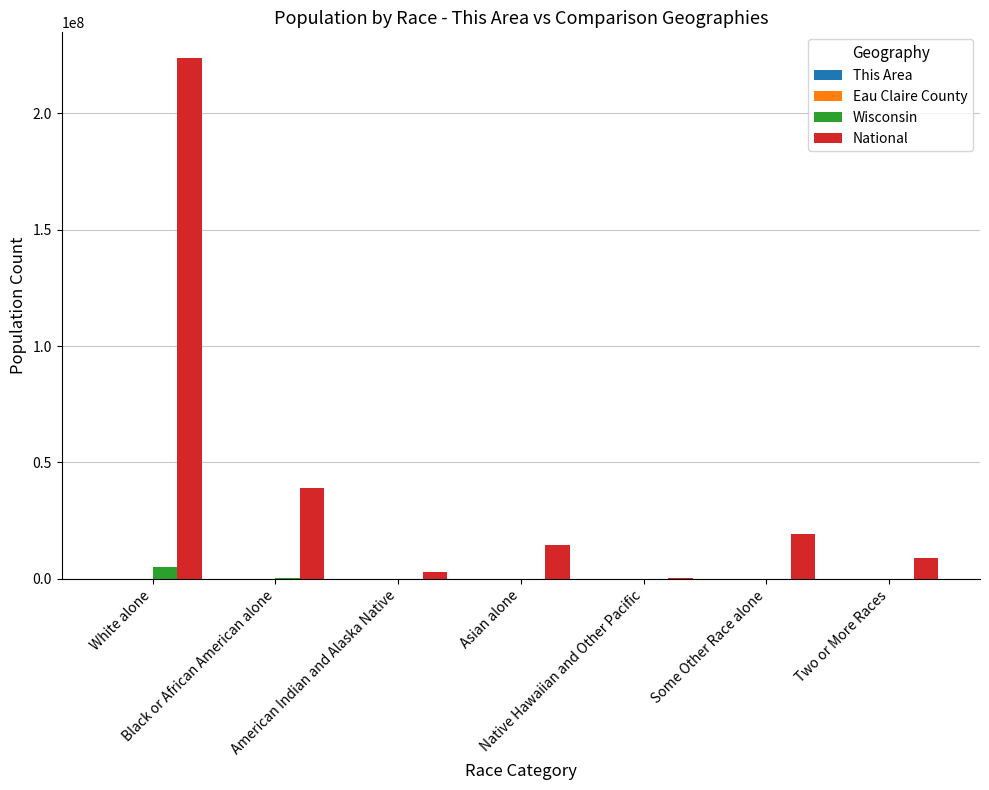

Which series has the largest total across all categories?

National